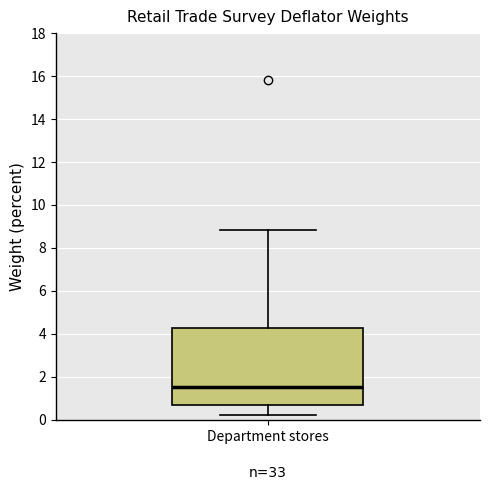

Transcribe this box plot: give where the median line is, the range the box spans, and where the two whiskers end, as read against the y-axis. The values are not printed on the chart, so give them approximately, as read against the axis.

median 1.6, box 0.6 to 4.2, whiskers 0.2 to 8.8